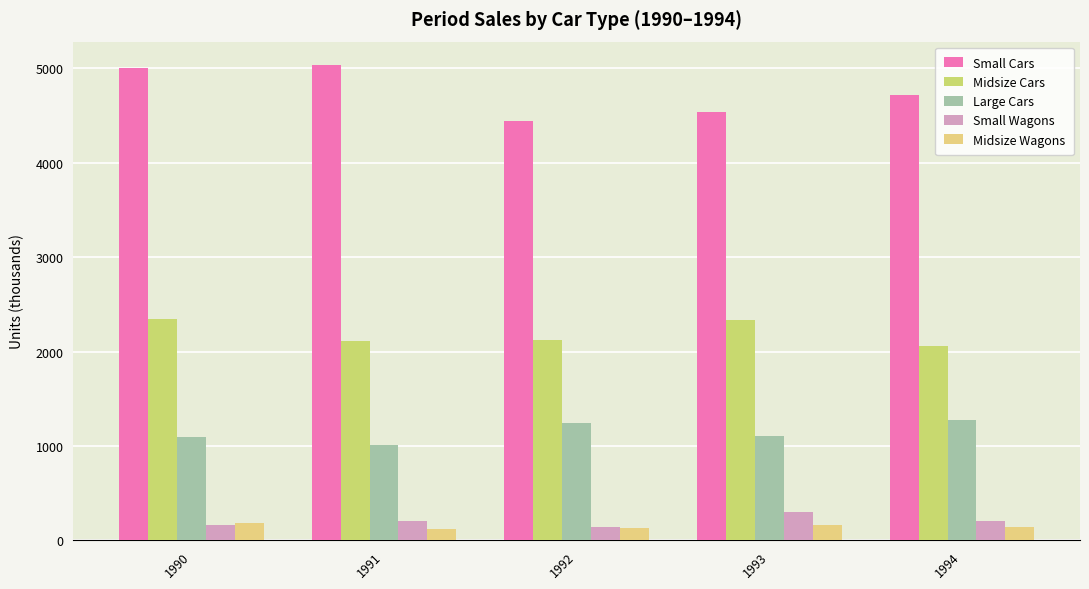

What is the difference between the Midsize Wagons values at 1993 and 1992?

29